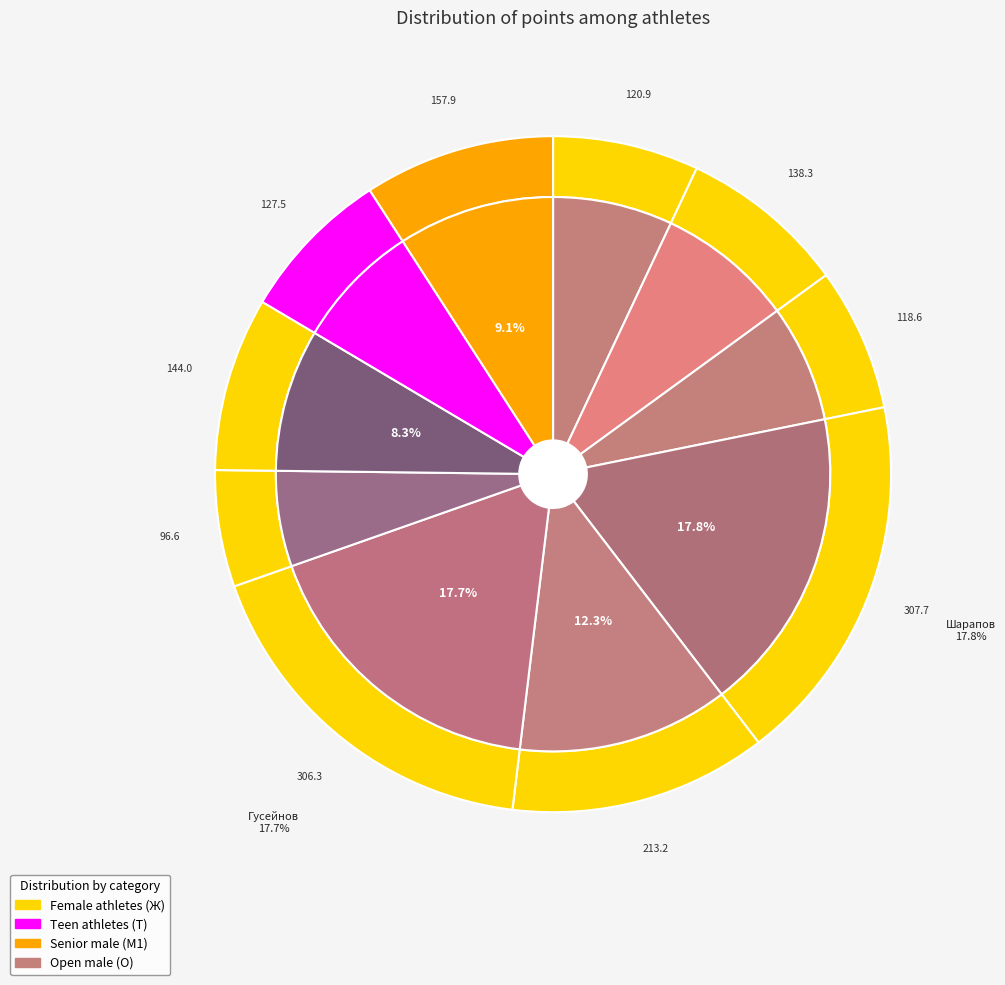

Which has a higher value, Гусейнов Игорь or Ковицкая Оксана (M1)?

Гусейнов Игорь